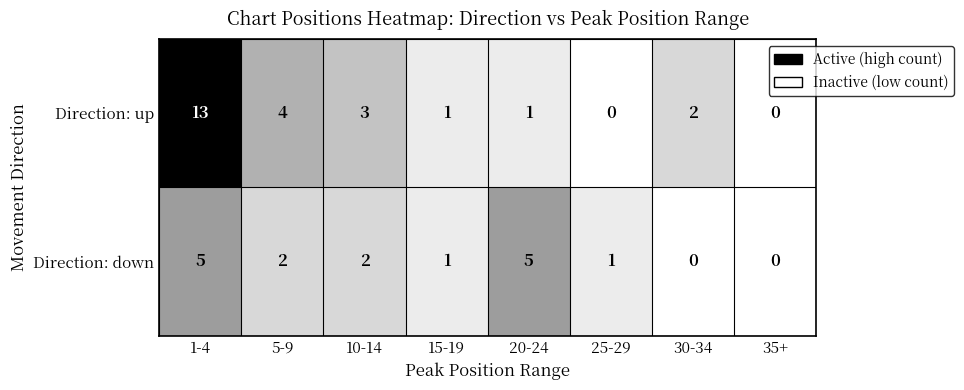

At which label does Direction: down first exceed 2?

1-4